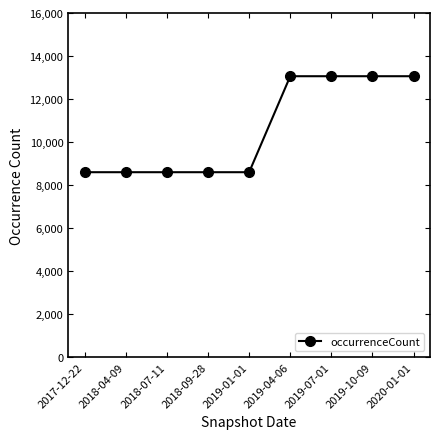

The value at 2019-10-09 is 22129. True or false?

False